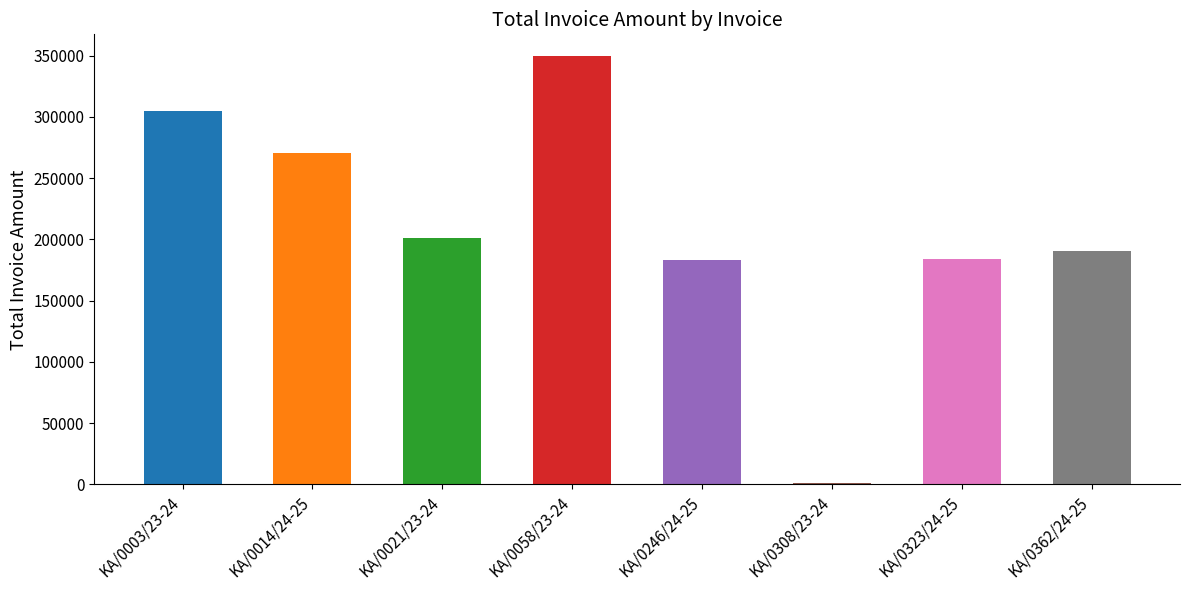

Reading left to right, what are all the values shown in this chart?

KA/0003/23-24=304776	KA/0014/24-25=270459	KA/0021/23-24=200975	KA/0058/23-24=349907	KA/0246/24-25=182941	KA/0308/23-24=784	KA/0323/24-25=184096	KA/0362/24-25=190307